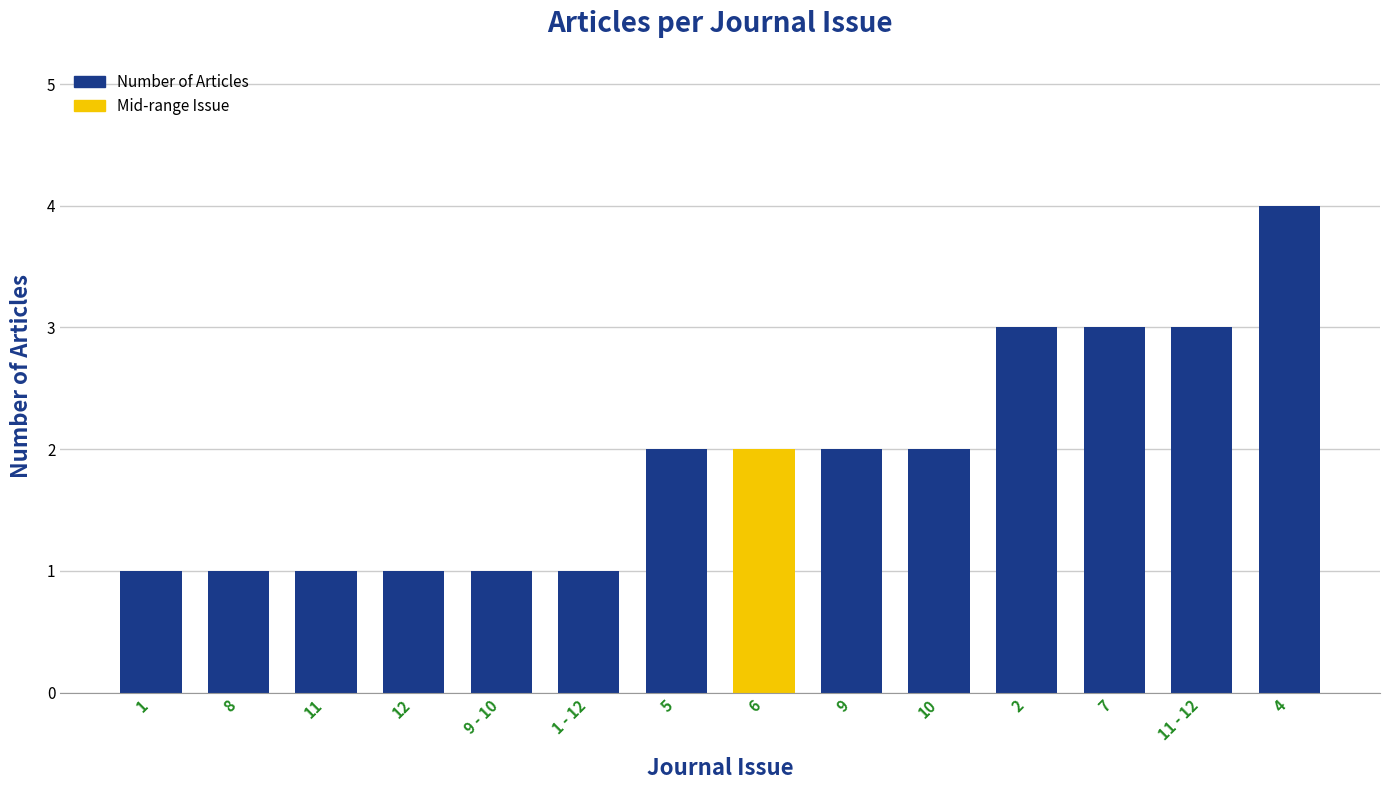

What is the minimum value shown in the chart?

1